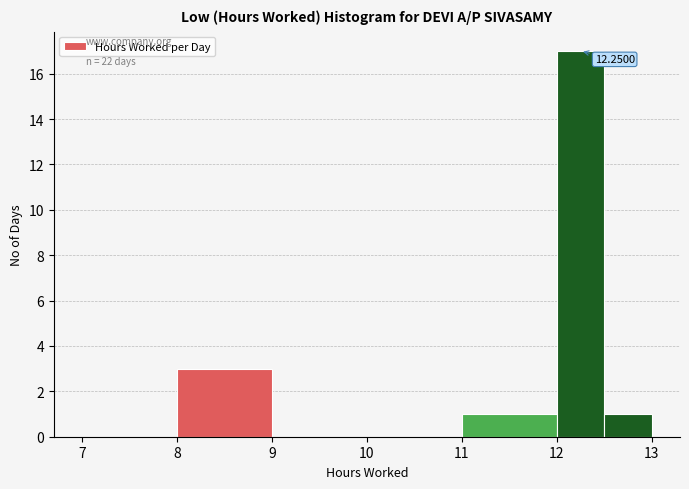

Over which range of the x-axis is the bar tallest?

12.0 to 12.5